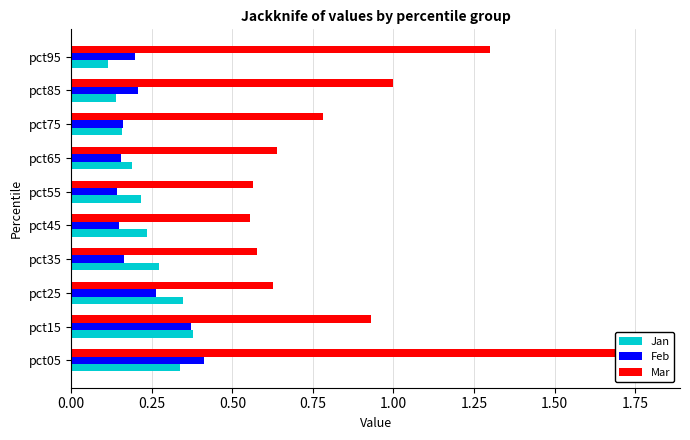

Which series changed the most between pct05 and pct55?

Mar